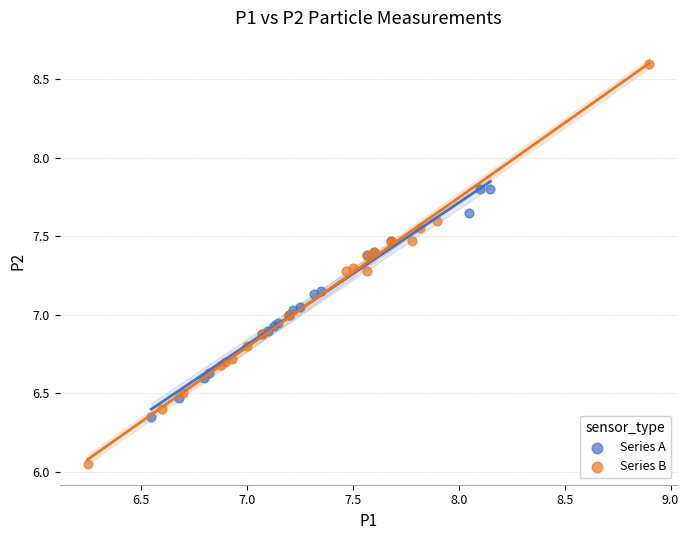

Which series has the largest Y range (max minus min)?

Series B